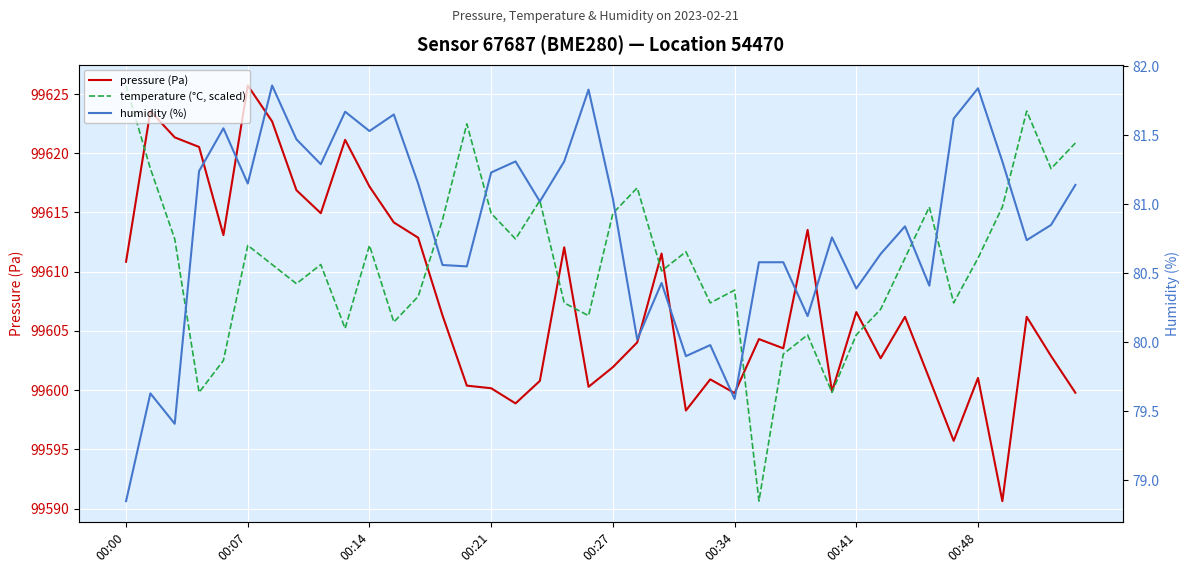

What position from the right is 00:21?

25